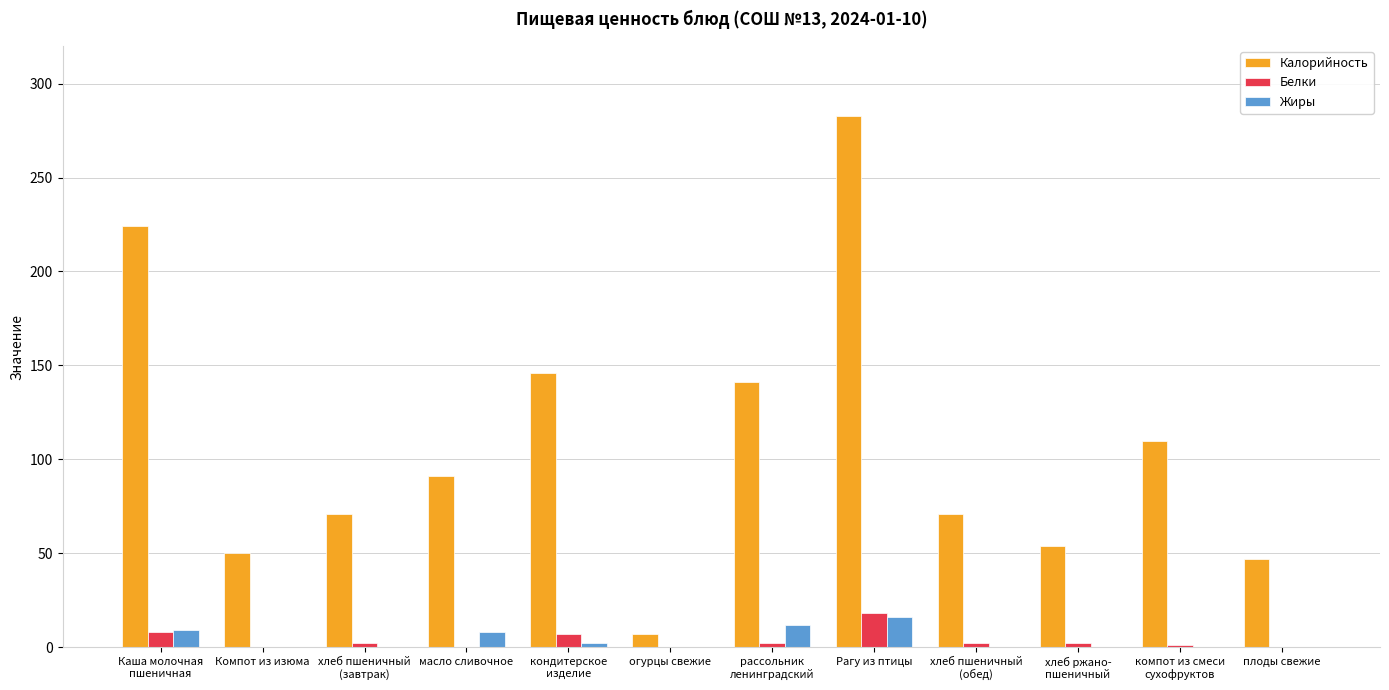

How many groups of bars are there?

12